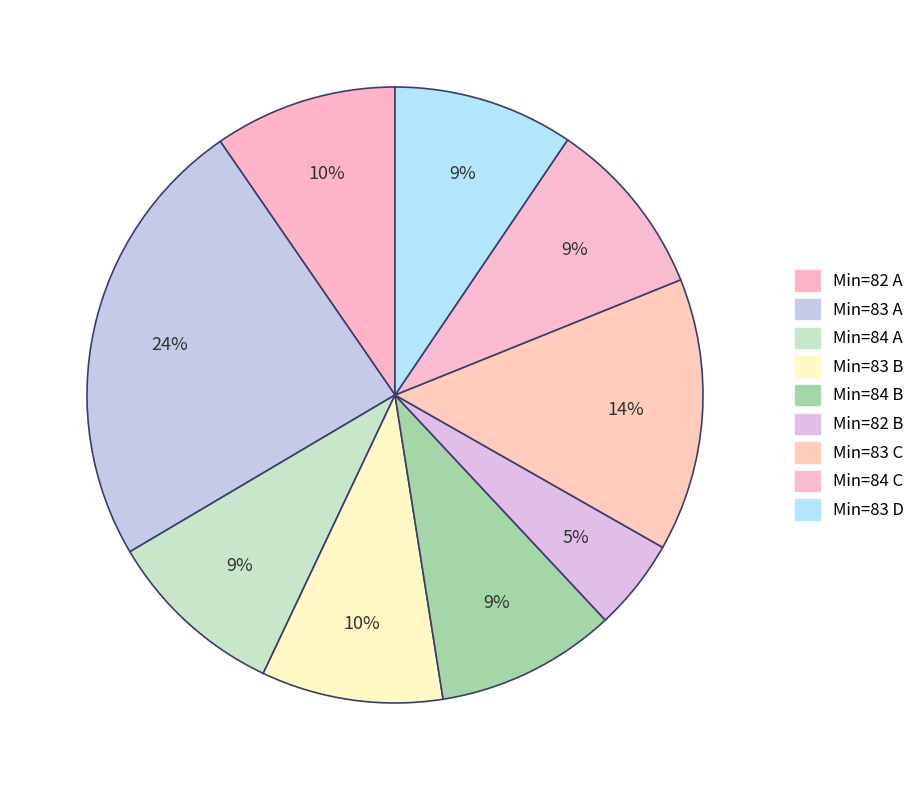

Does any single category account for the majority?

No